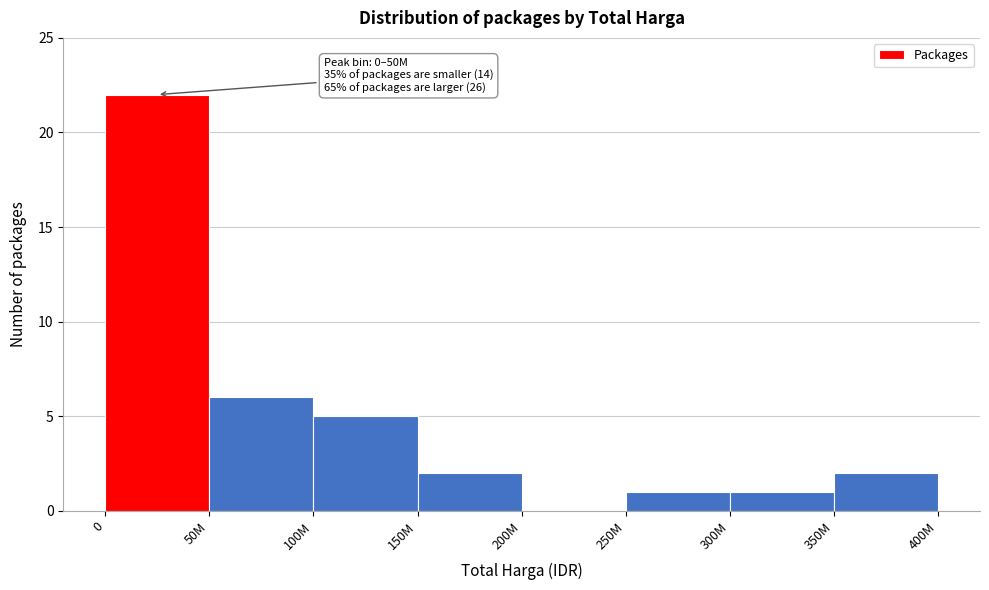

Reading right to left, transcribe all the data shown in this chart.

350M=2	300M=1	250M=1	200M=0	150M=2	100M=5	50M=6	0=22